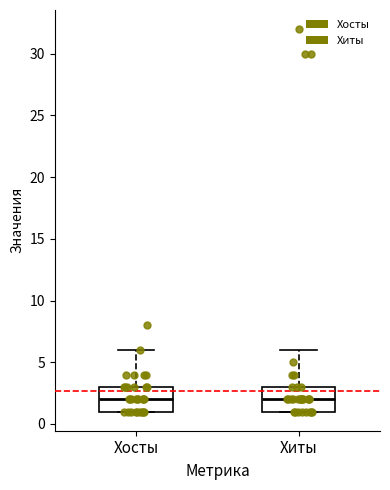

Reading left to right, transcribe this box plot: for each box, give where its median line is, the range the box spans, and where its two whiskers end, as read against the y-axis. The values are not printed on the chart, so give them approximately, as read against the axis.

Хосты: median 2, box 1 to 3, whiskers 1 to 6
Хиты: median 2, box 1 to 3, whiskers 1 to 6